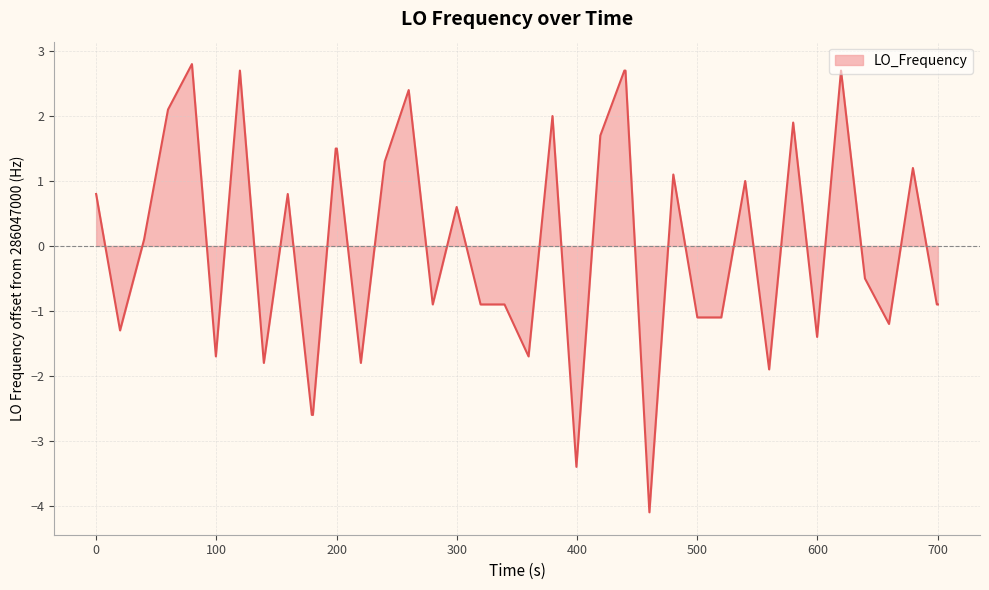

What is the minimum value shown in the chart?

-4.1